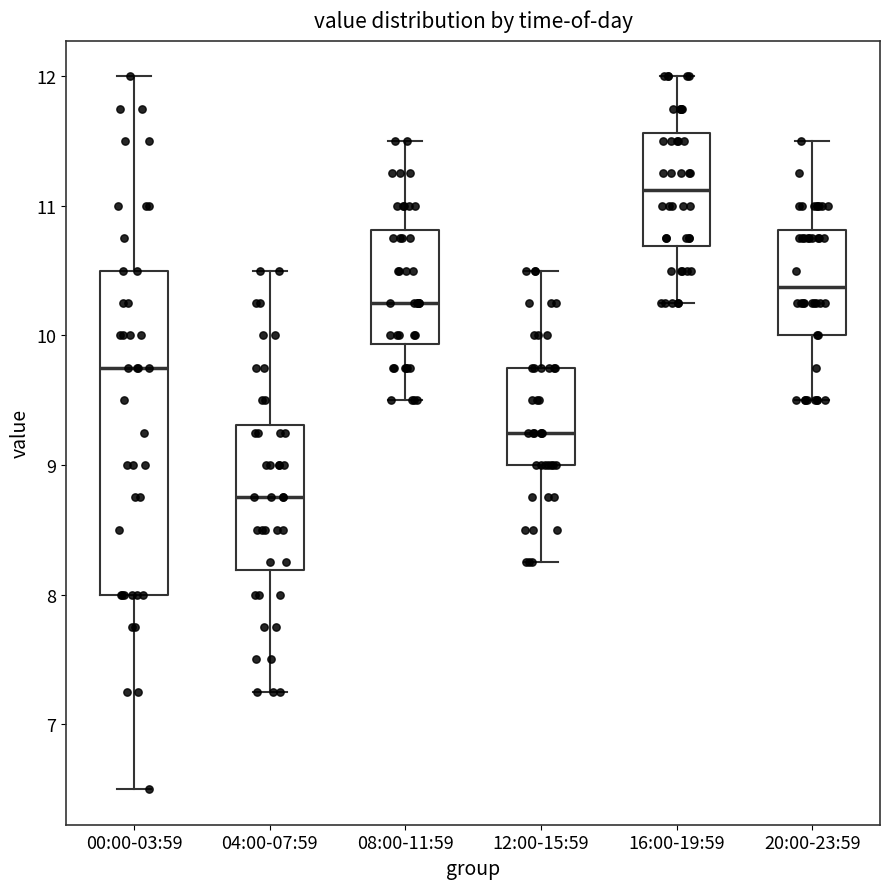

Reading left to right, transcribe this box plot: for each box, give where its median line is, the range the box spans, and where its two whiskers end, as read against the y-axis. The values are not printed on the chart, so give them approximately, as read against the axis.

00:00-03:59: median 9.8, box 8.0 to 10.5, whiskers 6.5 to 12.0
04:00-07:59: median 8.8, box 8.2 to 9.3, whiskers 7.3 to 10.5
08:00-11:59: median 10.3, box 9.9 to 10.8, whiskers 9.5 to 11.5
12:00-15:59: median 9.3, box 9.0 to 9.8, whiskers 8.3 to 10.5
16:00-19:59: median 11.1, box 10.7 to 11.6, whiskers 10.3 to 12.0
20:00-23:59: median 10.4, box 10.0 to 10.8, whiskers 9.5 to 11.5